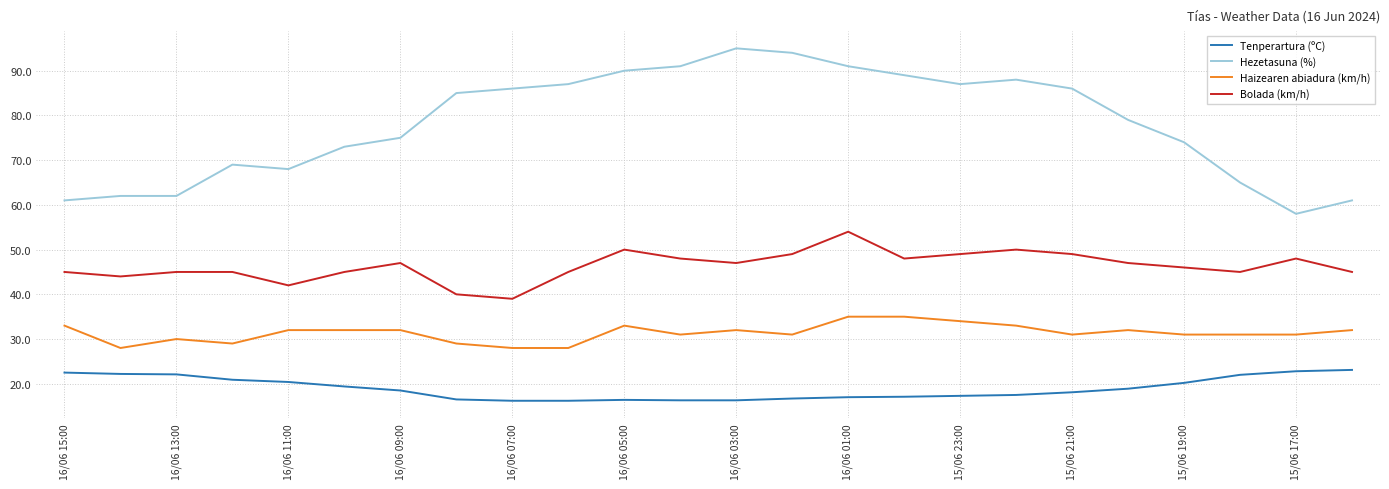

Is this an area chart (filled region under the line)?

No